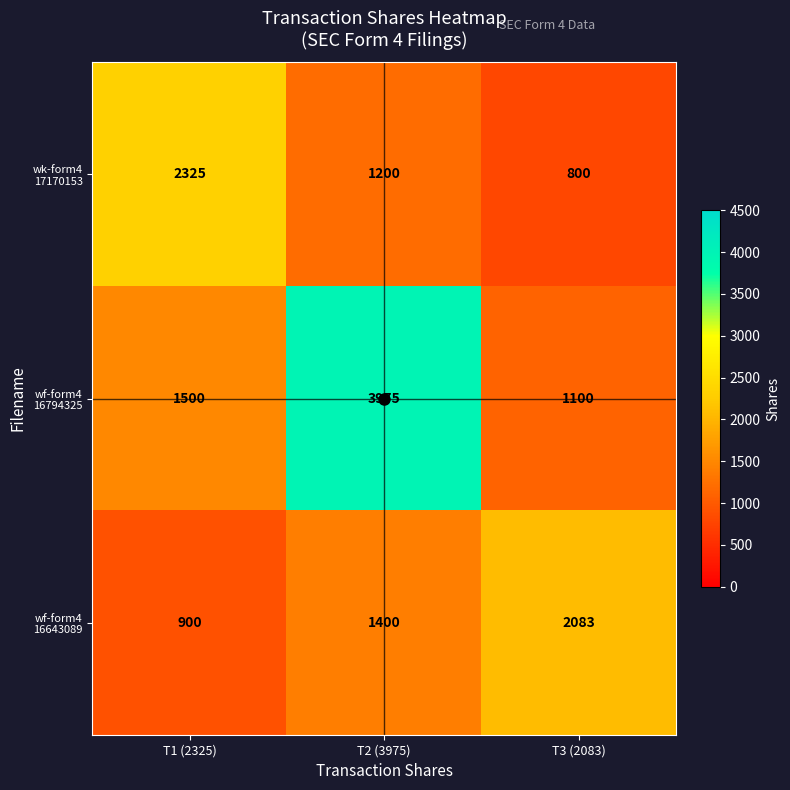

What is the smallest value displayed?

800